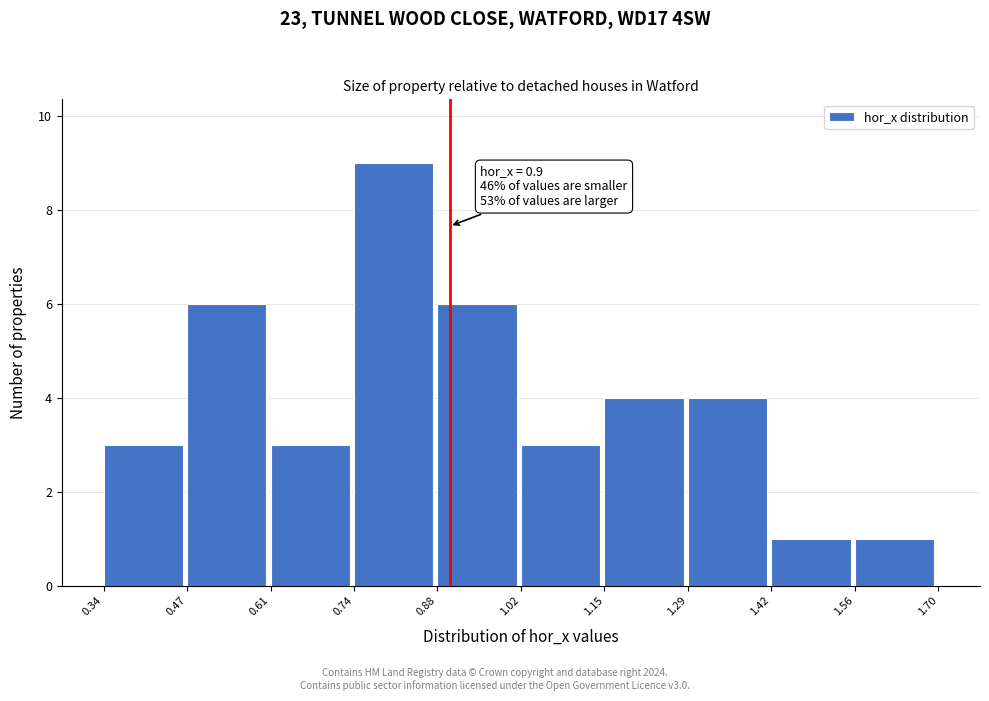

Which range on the x-axis has the tallest bar?

0.74 to 0.88